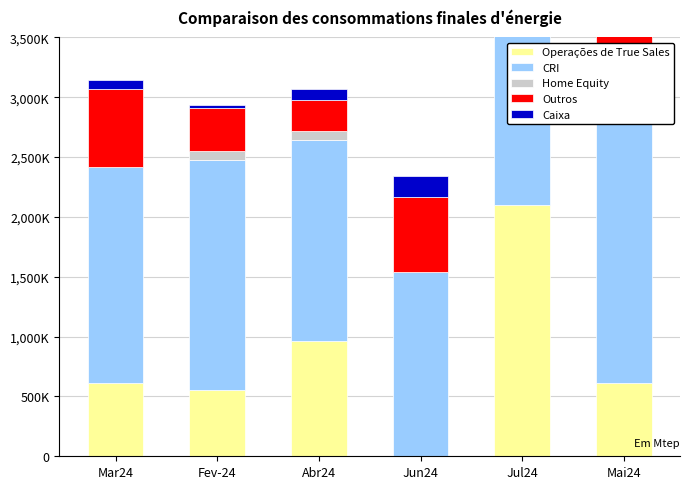

What is the total value across all series at Fev-24?

2938431.0